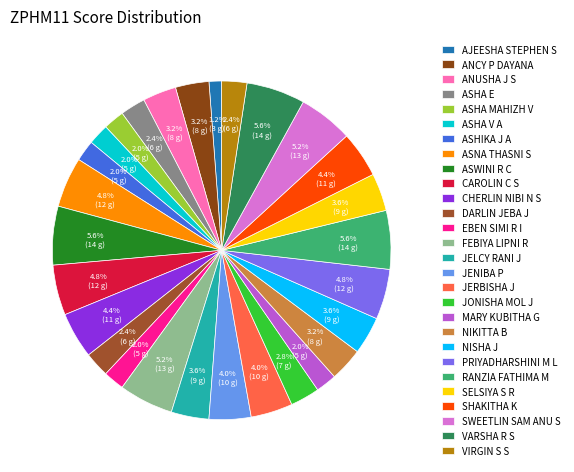

How many slices are in this pie chart?

28